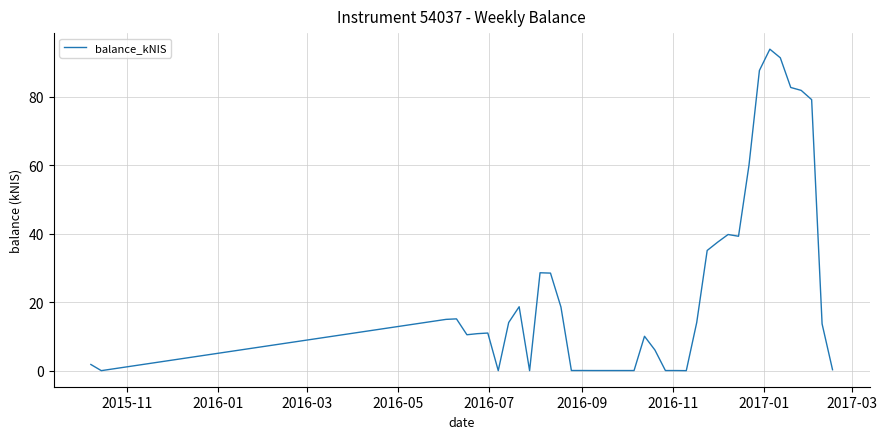

What is the greatest value displayed?

93.9